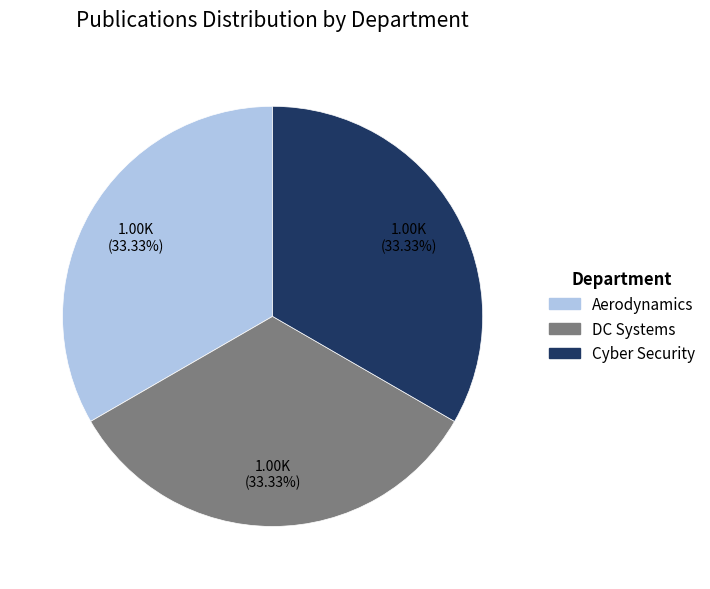

Is there a majority slice in this chart?

No